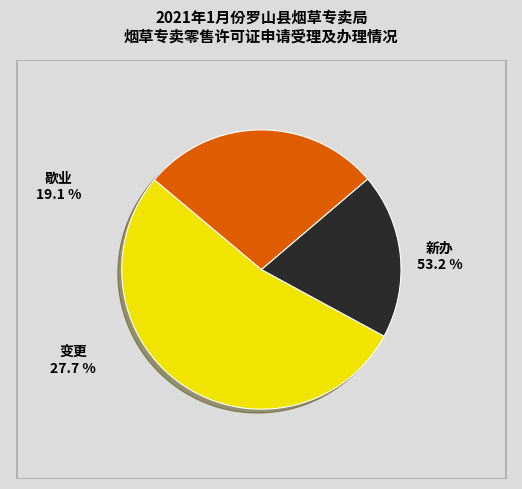

True or false: 变更 accounts for 42% of the total.

False